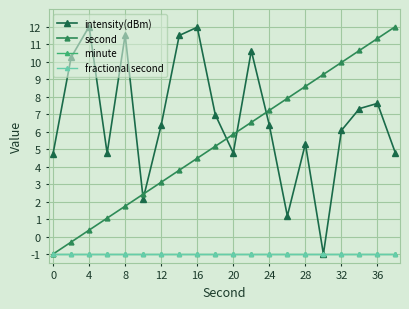

Which series has the widest spread of values?

intensity(dBm)